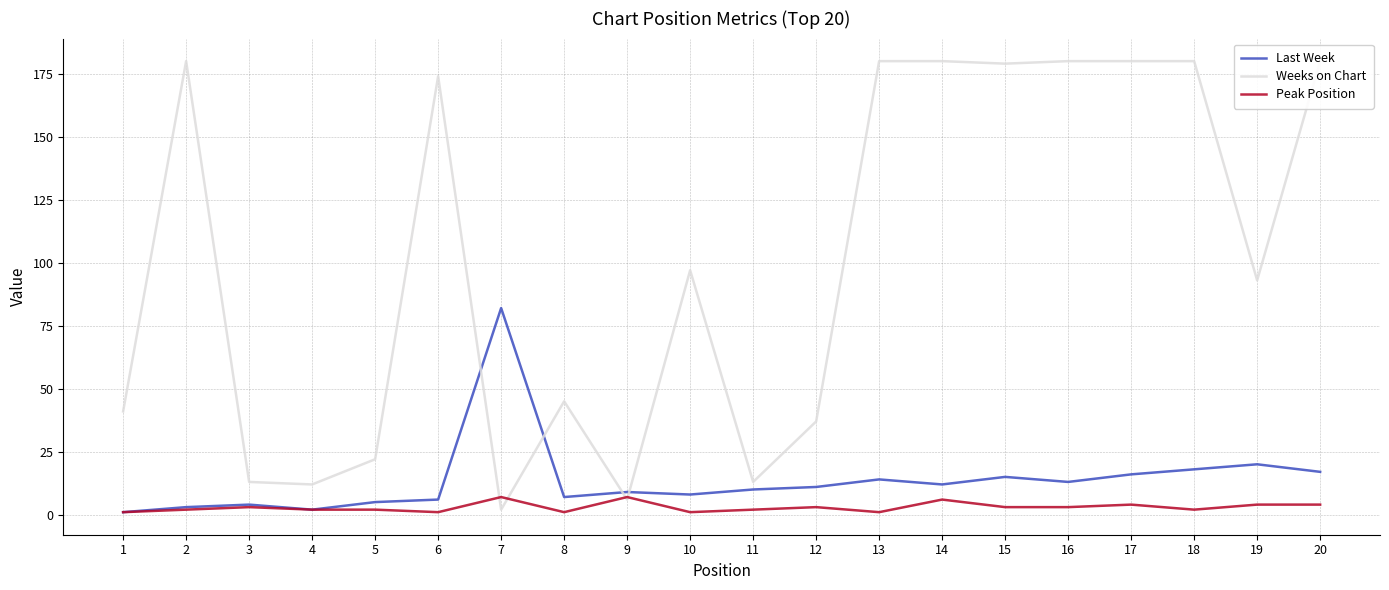

List the labels in order of Peak Position value, smallest first.

1, 6, 8, 10, 13, 2, 4, 5, 11, 18, 3, 12, 15, 16, 17, 19, 20, 14, 7, 9